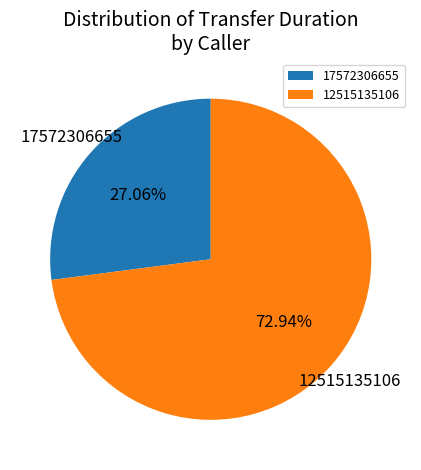

Count the number of slices in the pie.

2